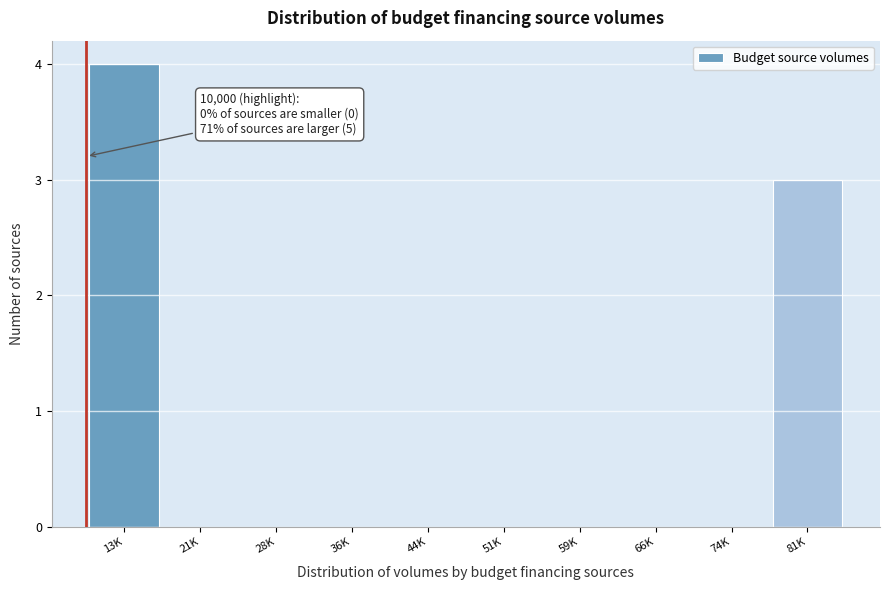

Reading left to right, transcribe all the data shown in this chart.

13K=4	21K=0	28K=0	36K=0	44K=0	51K=0	59K=0	66K=0	74K=0	81K=3